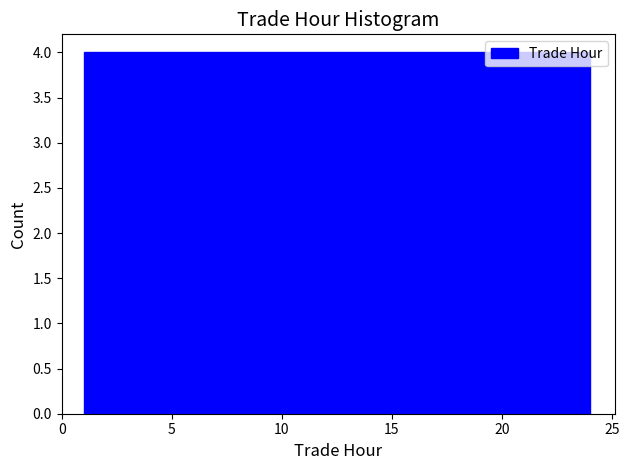

Reading left to right, transcribe this chart: for each bar, give the range it covers on the x-axis and its height. Neither the bar edges nor the heights are printed on the chart, so give them approximately, as read against the axes.

1.0 to 5.0: 4
5.0 to 8.5: 4
8.5 to 12.5: 4
12.5 to 16.5: 4
16.5 to 20.0: 4
20.0 to 24.0: 4